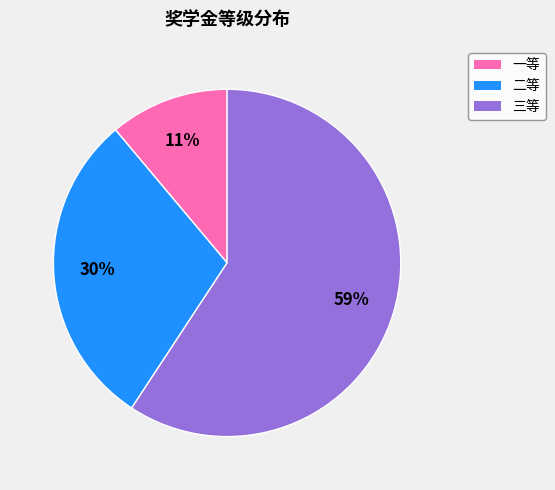

To the nearest percent, what is the difference between the largest and smallest slice percentages?

48%